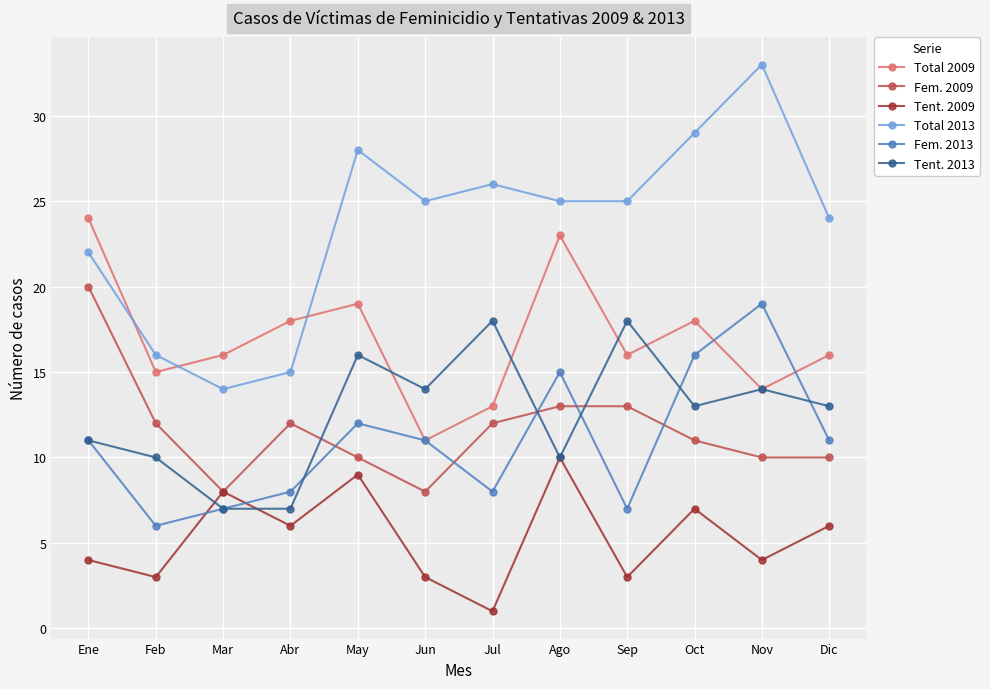

Is the value of Total 2009 at Oct greater than the value of Fem. 2013 at Nov?

No